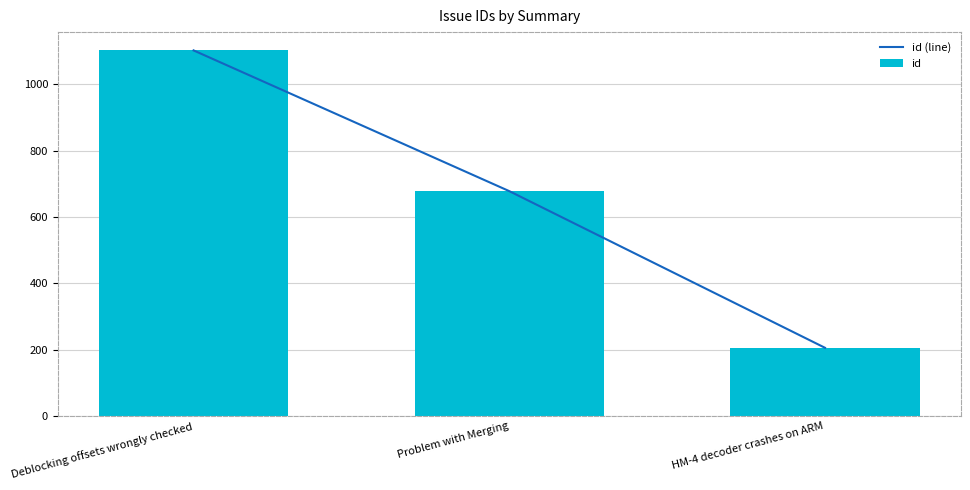

What is the smallest value displayed?

206